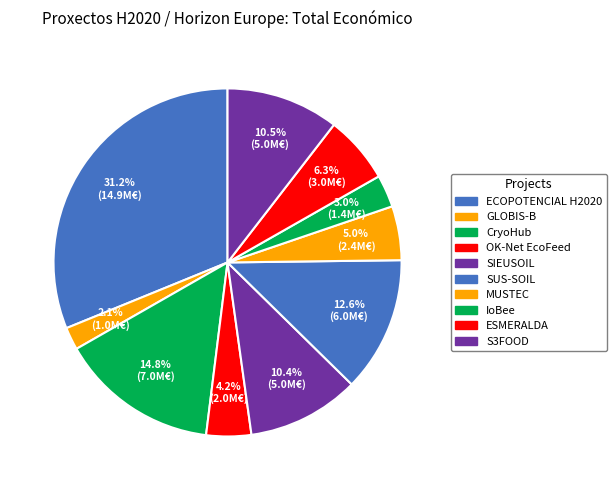

How many slices are in this pie chart?

10